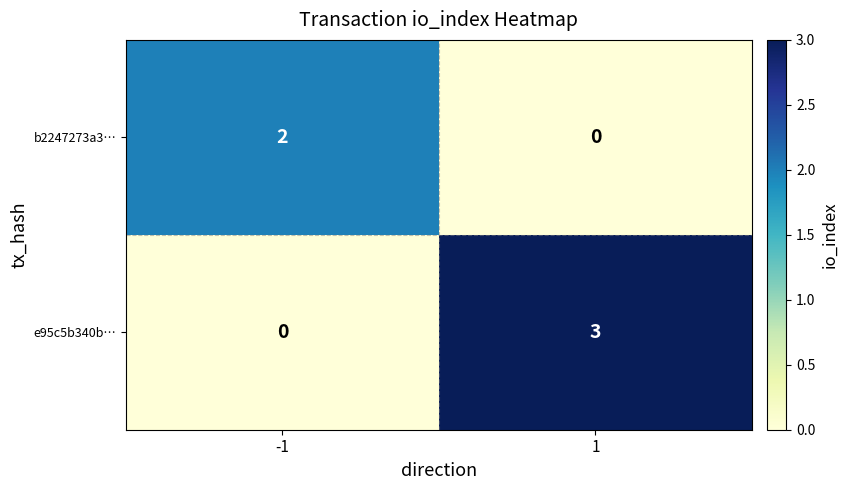

Reading left to right, list all the values displayed in this chart.

b2247273a3…: 2	0
e95c5b340b…: 0	3